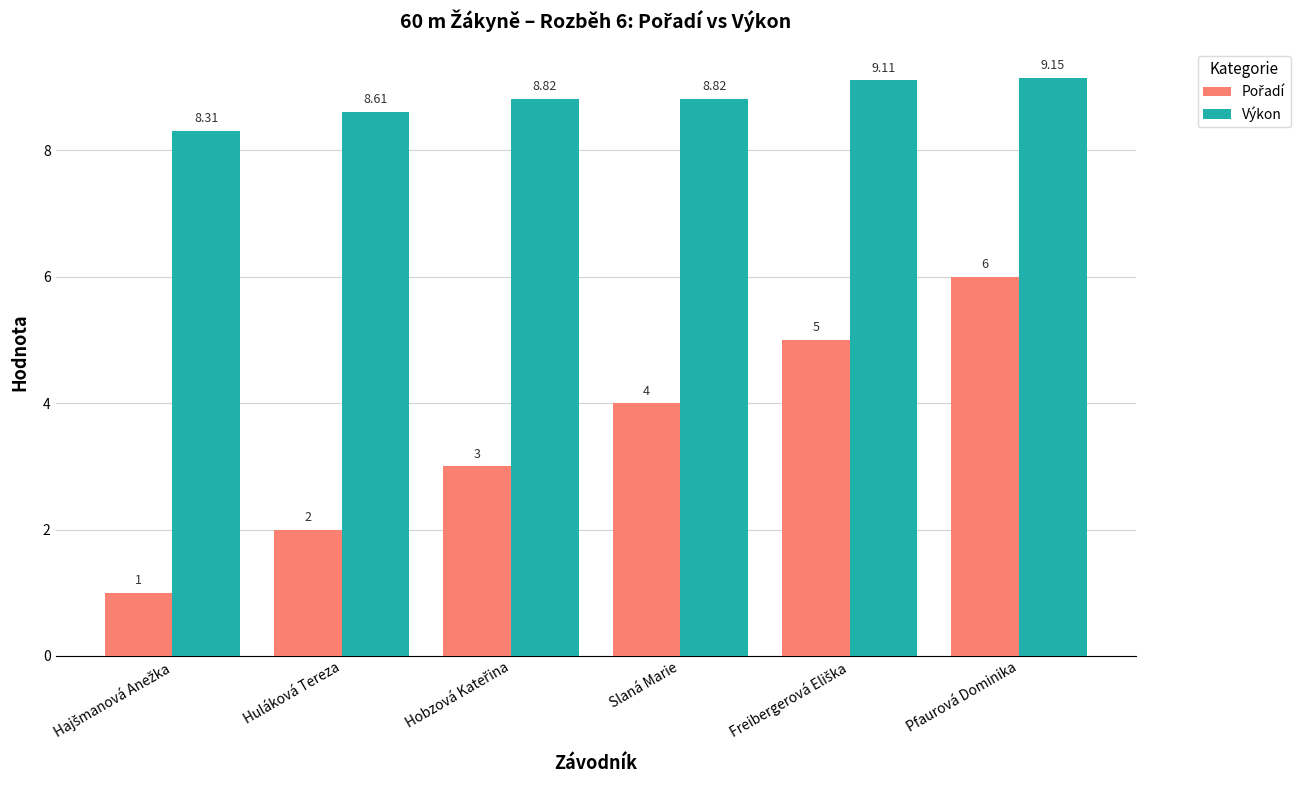

Which series has the largest total across all categories?

Výkon